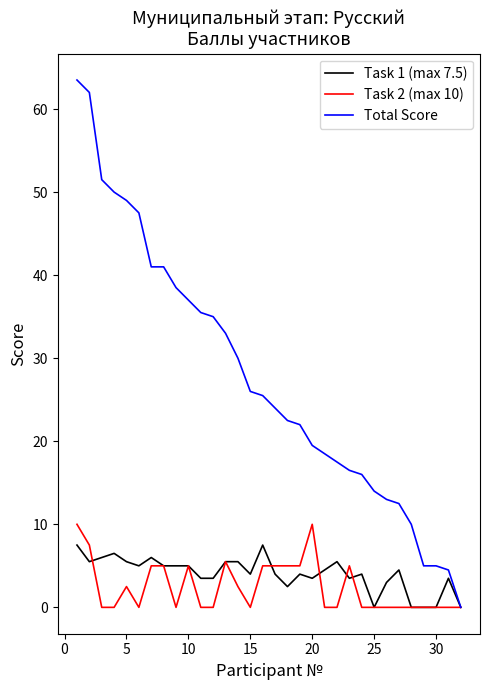

Which series has the widest spread of values?

Total Score